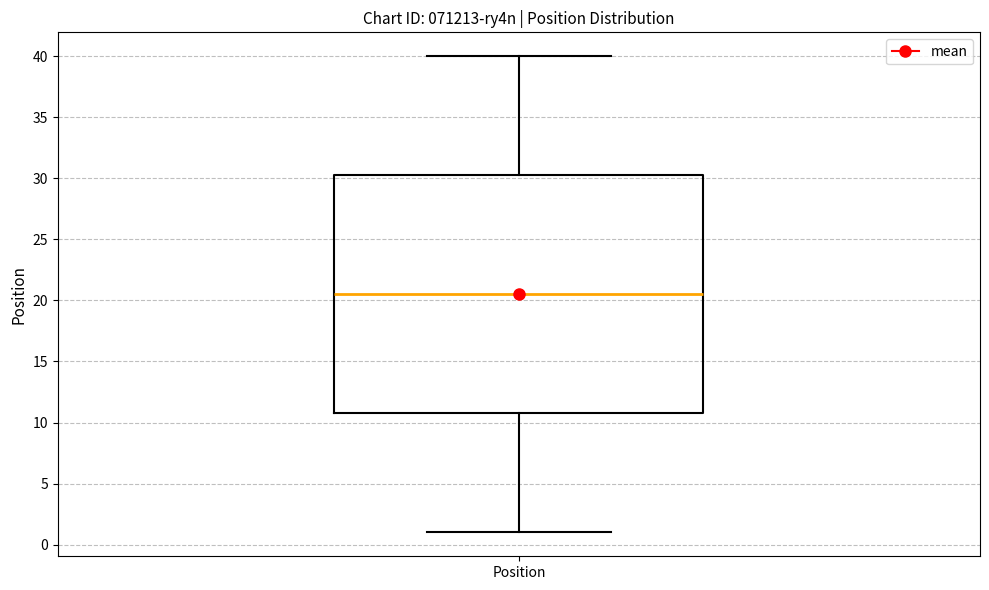

Where is the upper edge of the box for Position on the y-axis? The values are not printed on the chart, so give them approximately, as read against the axis.

30.5